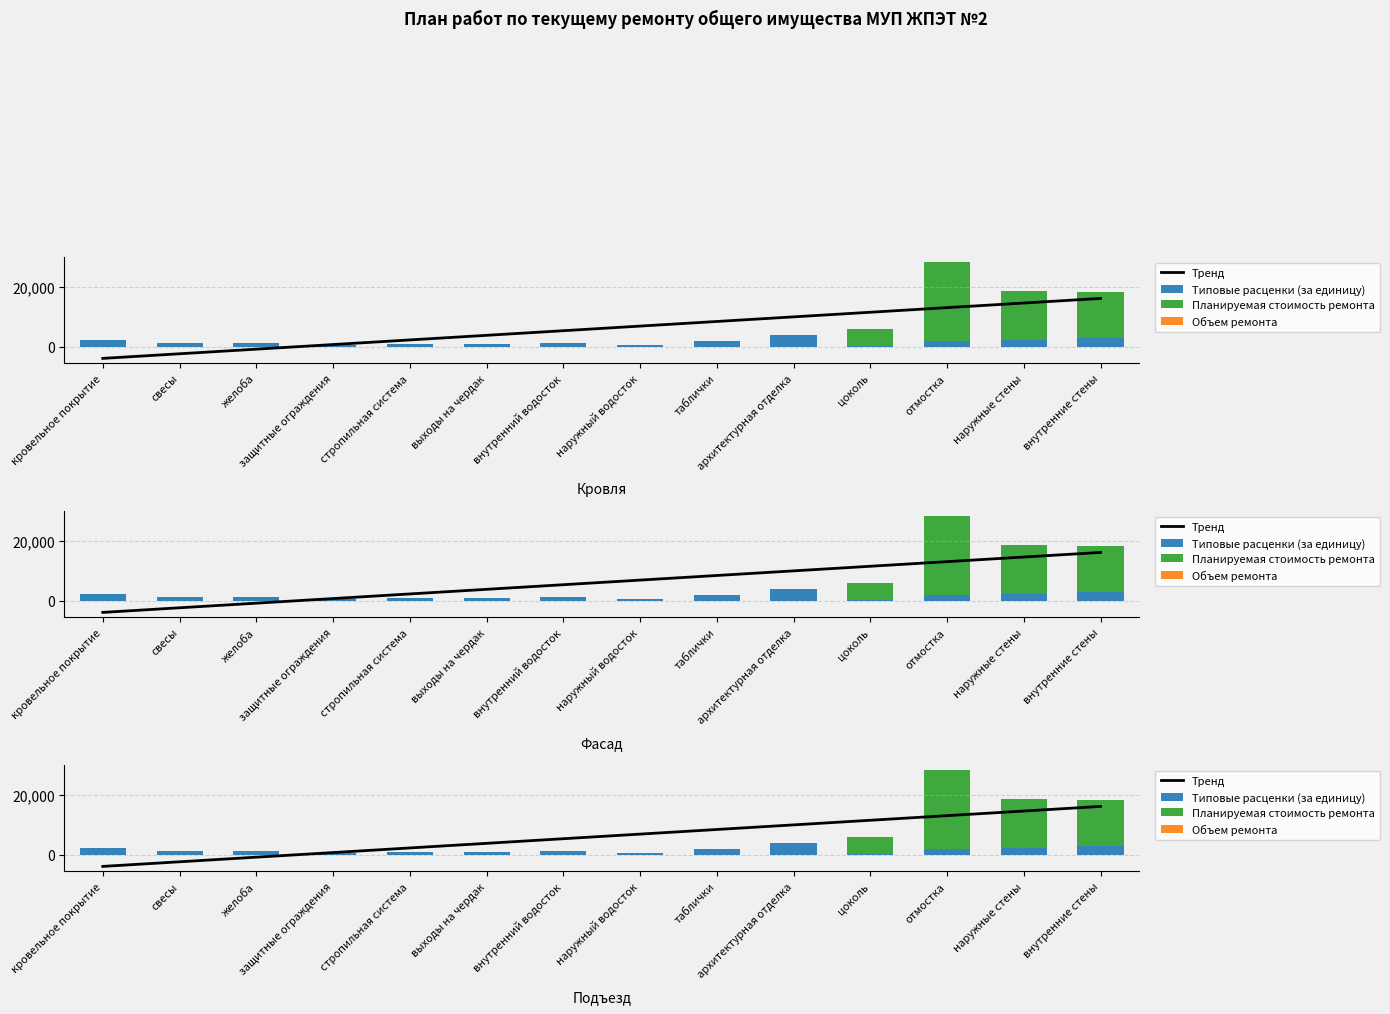

Which series has the largest range (max minus min)?

Планируемая стоимость ремонта